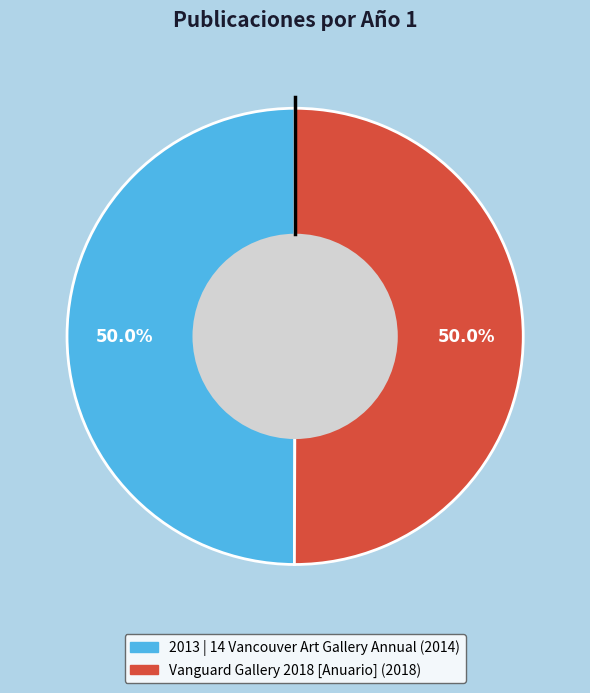

Approximately how many times larger is the value at Vanguard Gallery 2018 [Anuario] compared to 2013 | 14 Vancouver Art Gallery Annual?

1.0